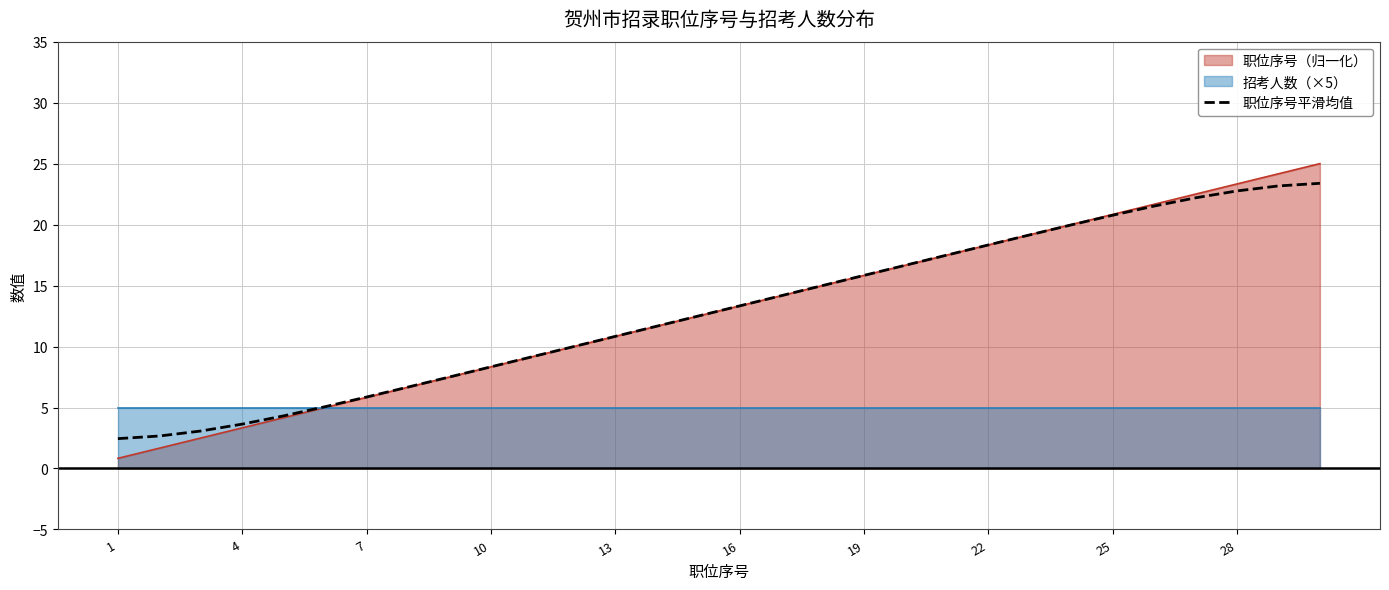

True or false: 职位序号（归一化） has a value of 0.8 at 1.

True